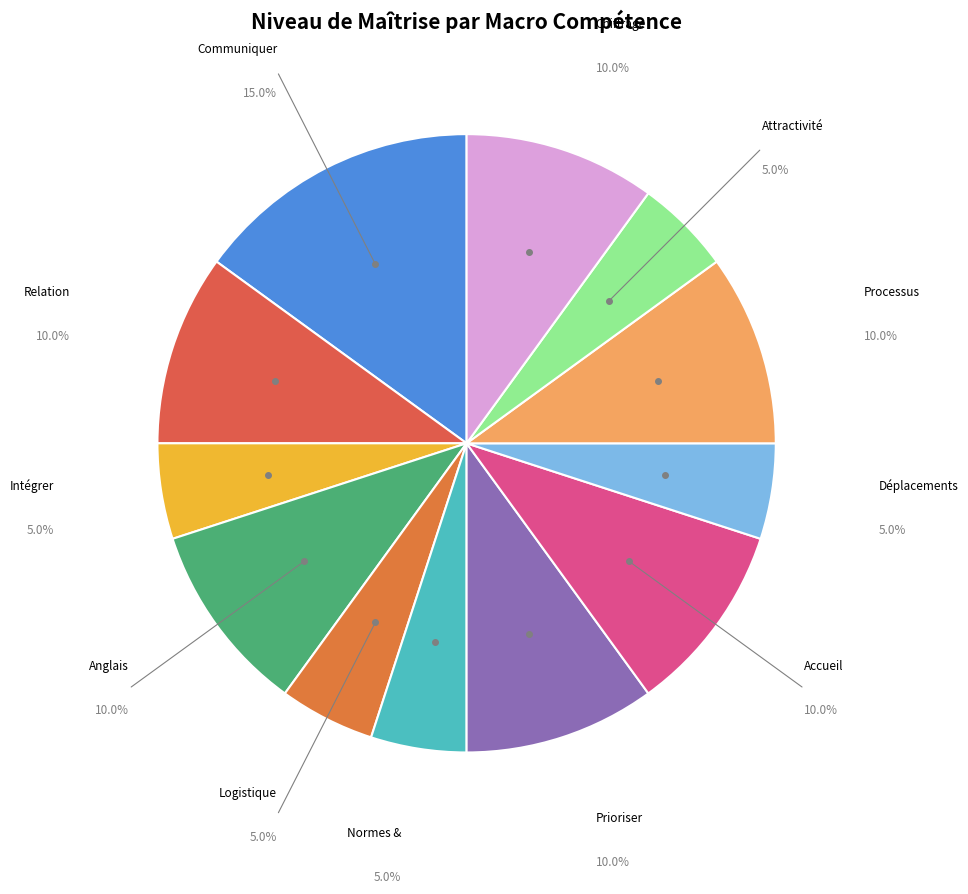

How many segments does this pie chart have?

12